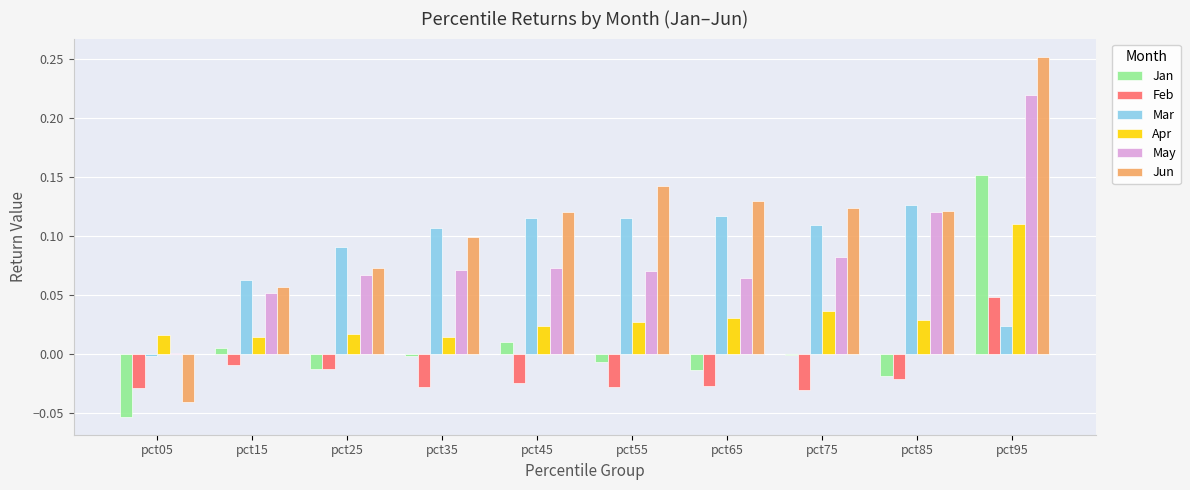

Is it true that Apr equals 0.0 at pct25?

True